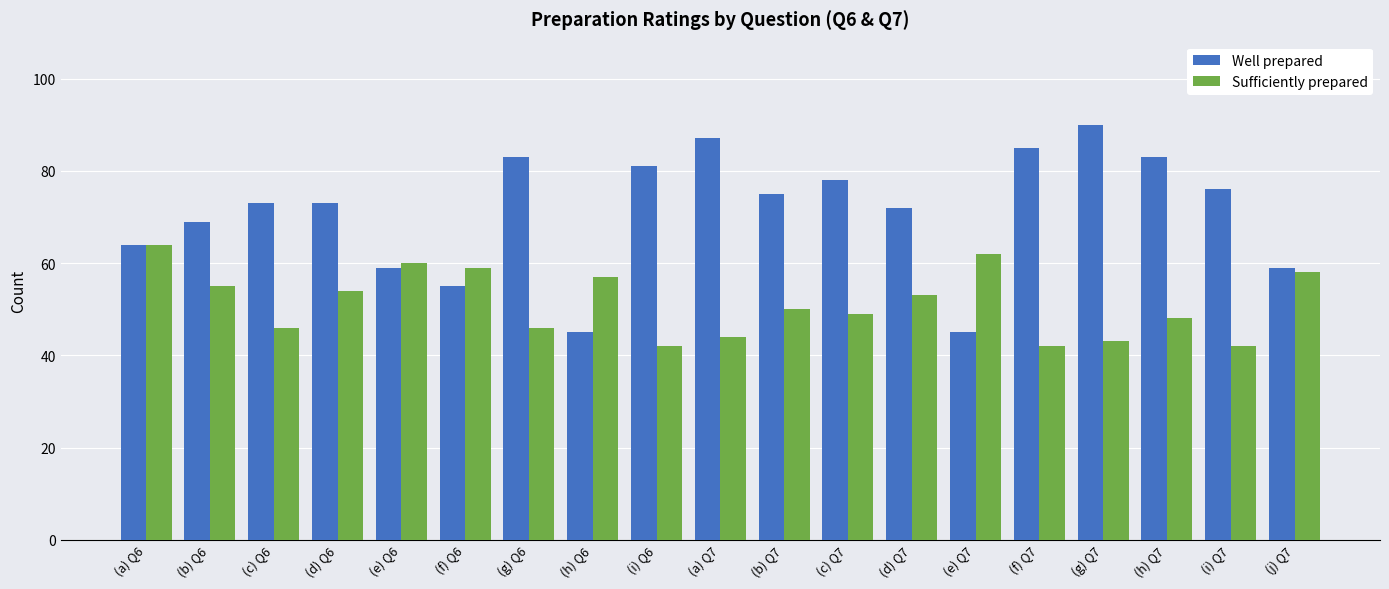

Reading left to right, transcribe all the data shown in this chart.

Well prepared: 64	69	73	73	59	55	83	45	81	87	75	78	72	45	85	90	83	76	59
Sufficiently prepared: 64	55	46	54	60	59	46	57	42	44	50	49	53	62	42	43	48	42	58